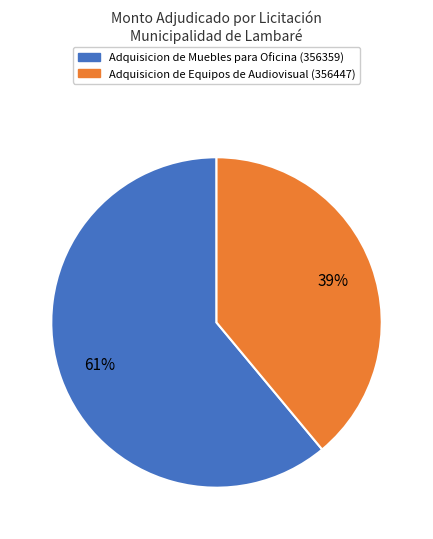

Does any single category account for the majority?

Yes